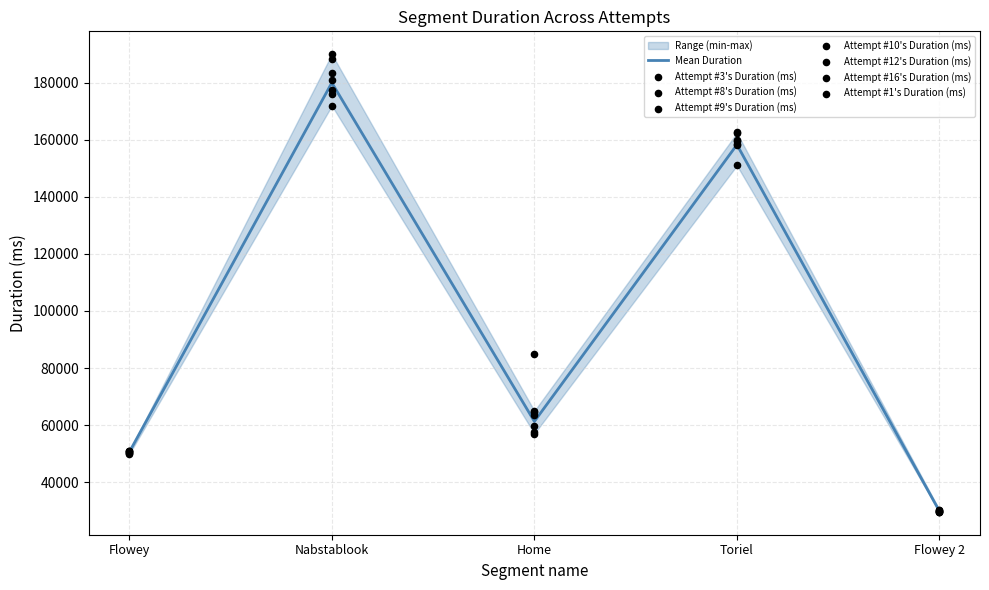

What is the total value across all series at Nabstablook?

1080043